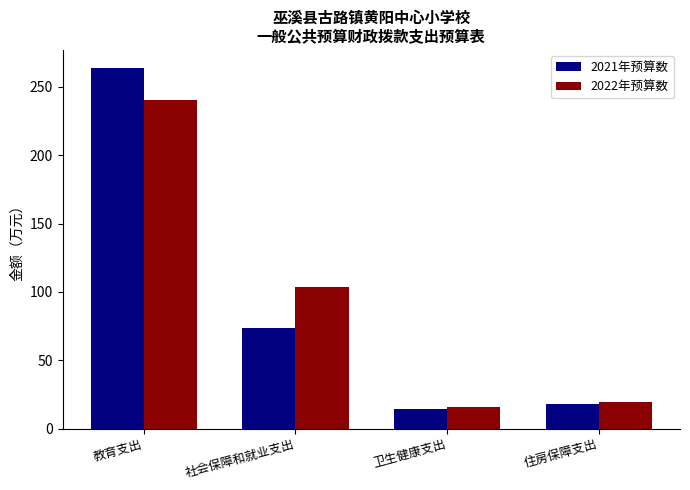

Between 社会保障和就业支出 and 住房保障支出, which series saw the biggest shift?

2022年预算数